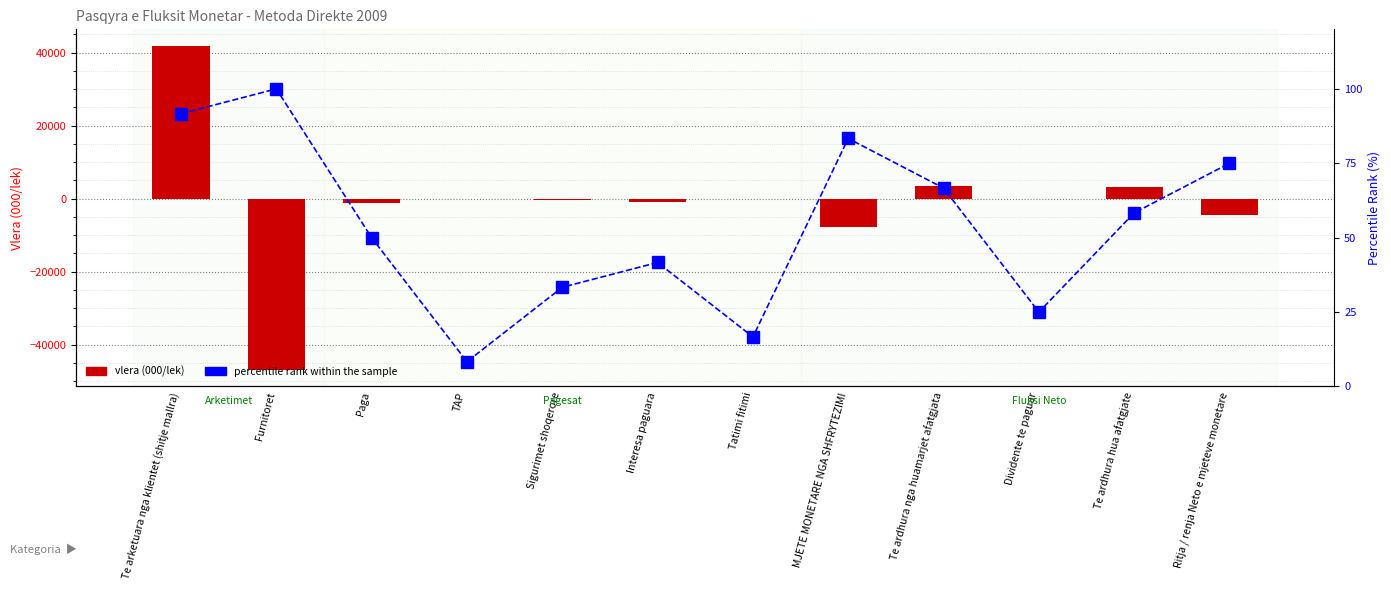

True or false: vlera (000/lek) has a value of -150.0 at Dividente te paguar.

True